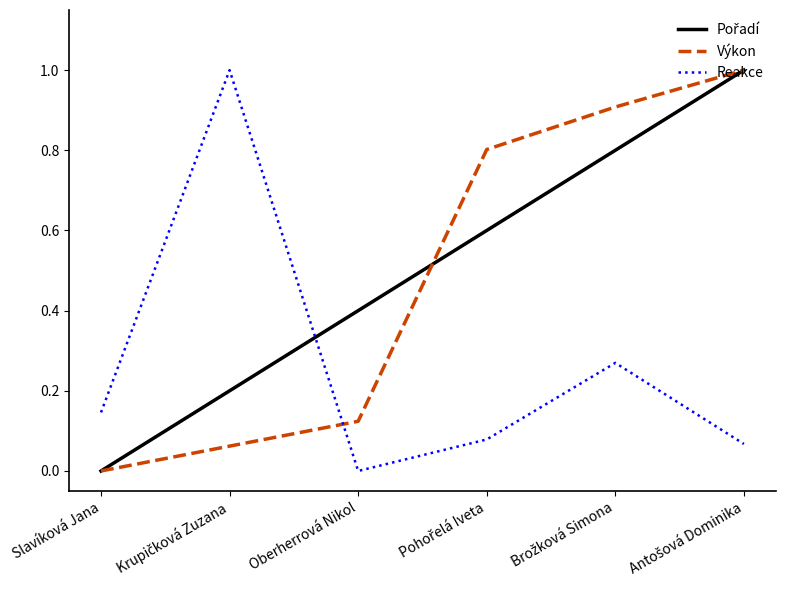

True or false: Výkon and Reakce intersect in this chart.

True